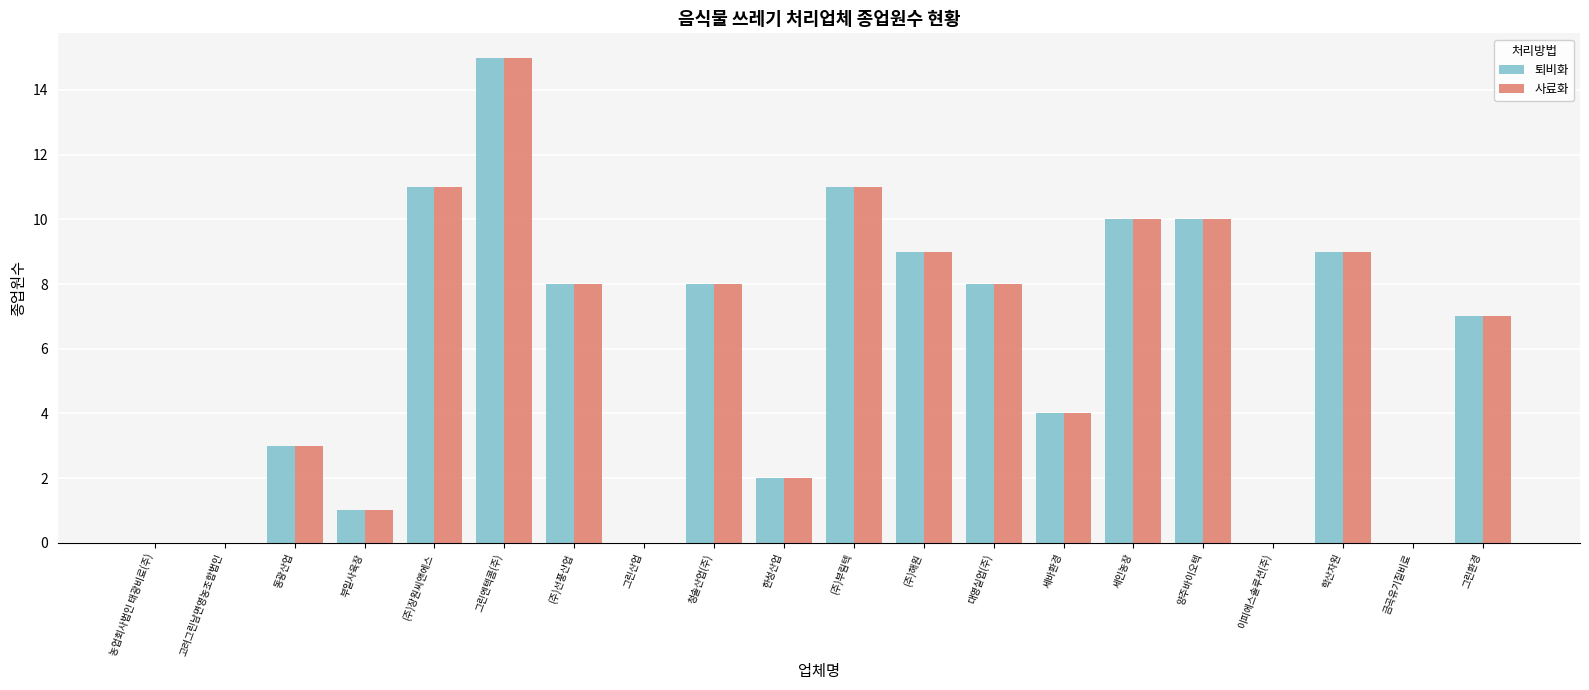

What is the difference between the 사료화 values at 그린환경 and 그린산업?

7